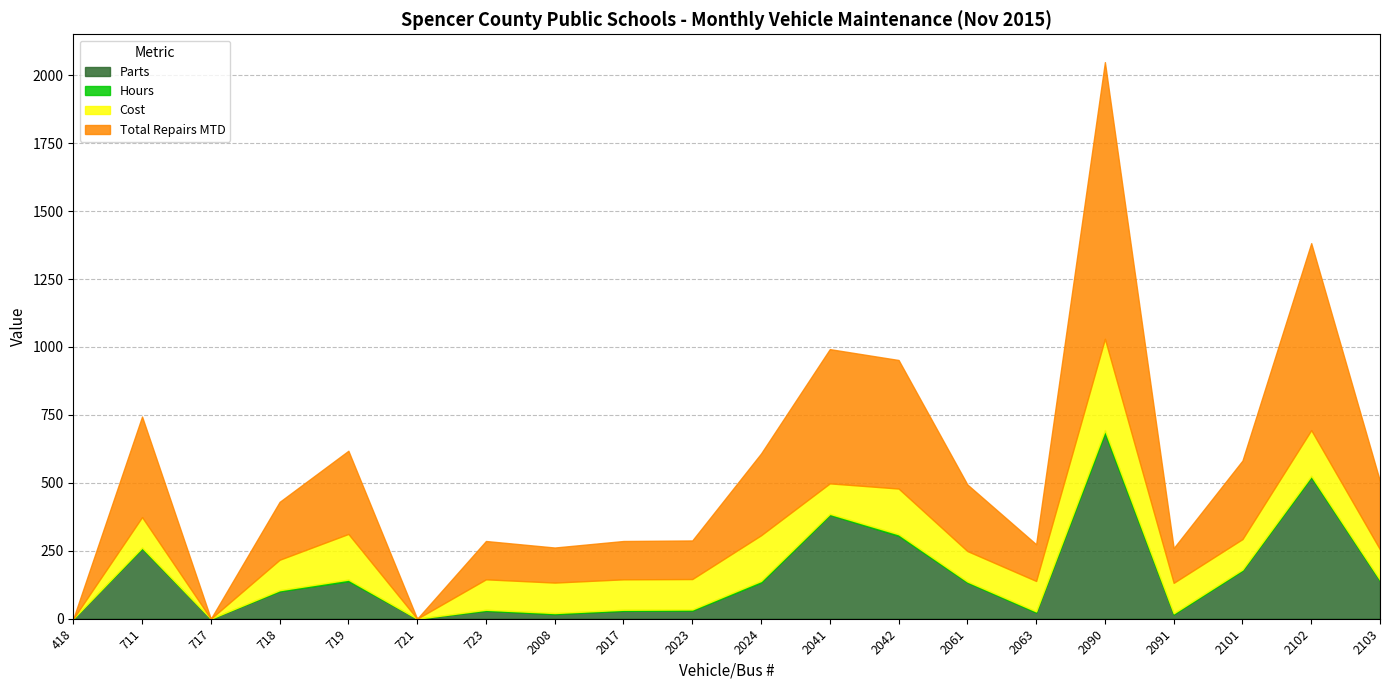

Is it true that Cost equals 51 at 2041?

False